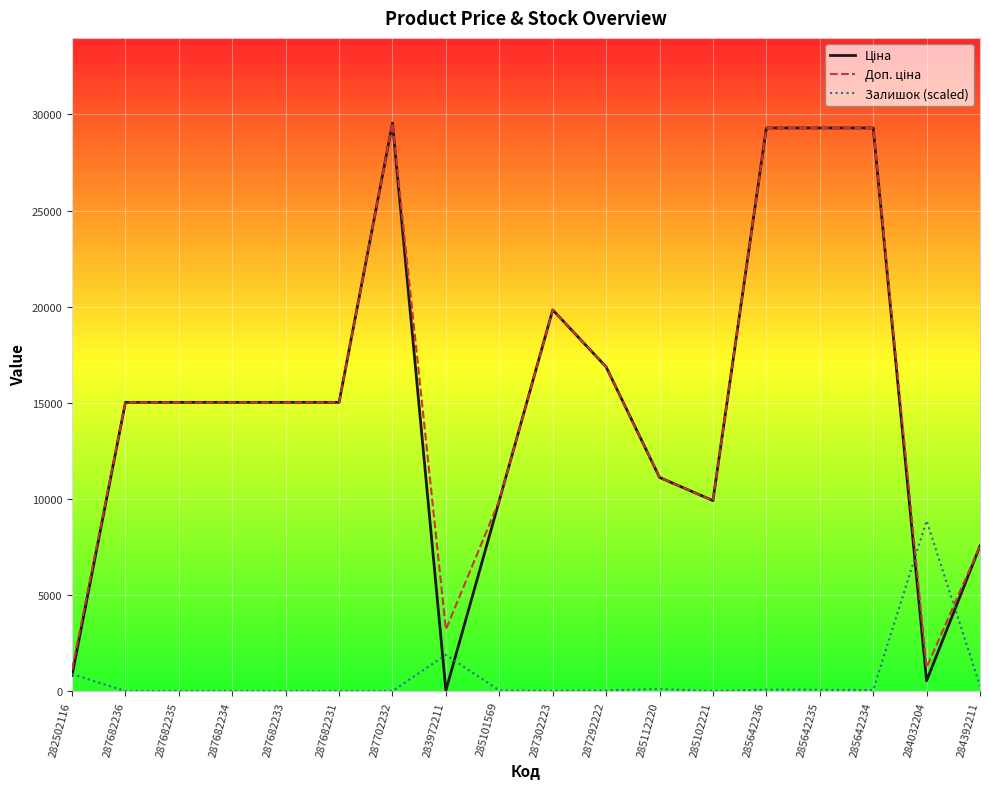

What is the highest value of the Залишок (scaled) series?

8864.7